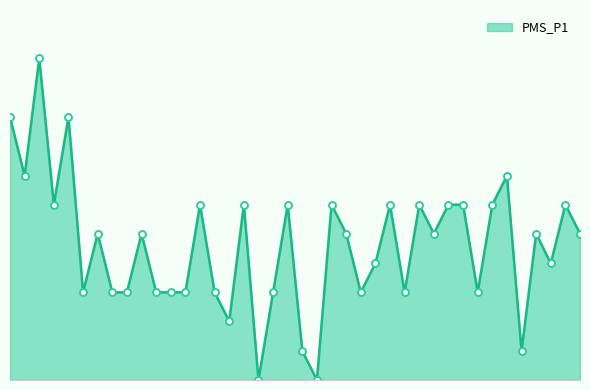

Does the chart have visible grid lines?

No